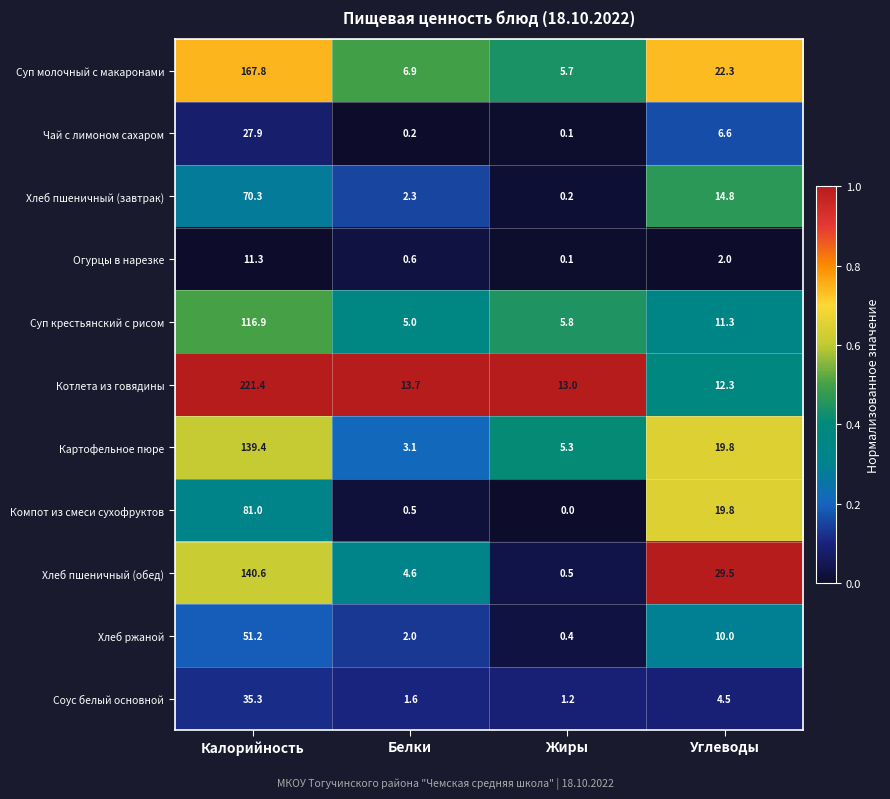

How many distinct data groups are displayed?

11